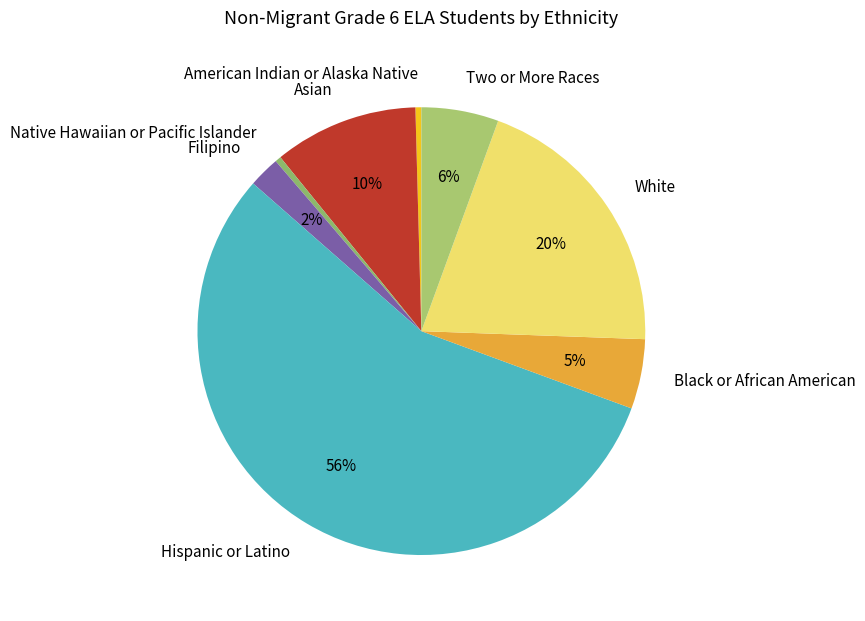

What is the largest slice in the pie chart?

Hispanic or Latino